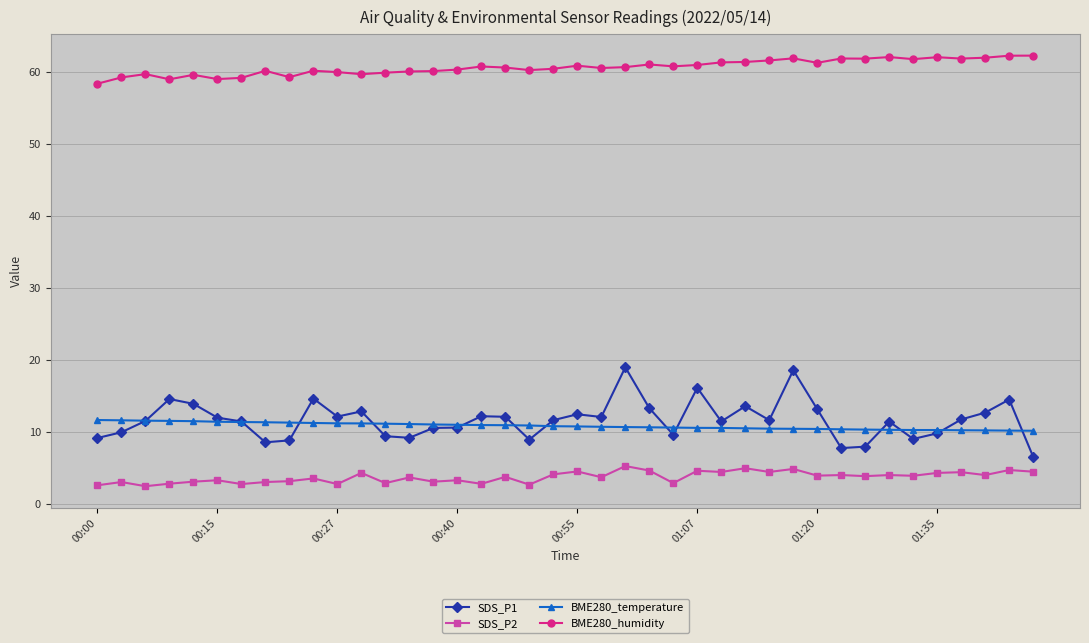

What are all the series names shown in the legend?

SDS_P1, SDS_P2, BME280_temperature, BME280_humidity